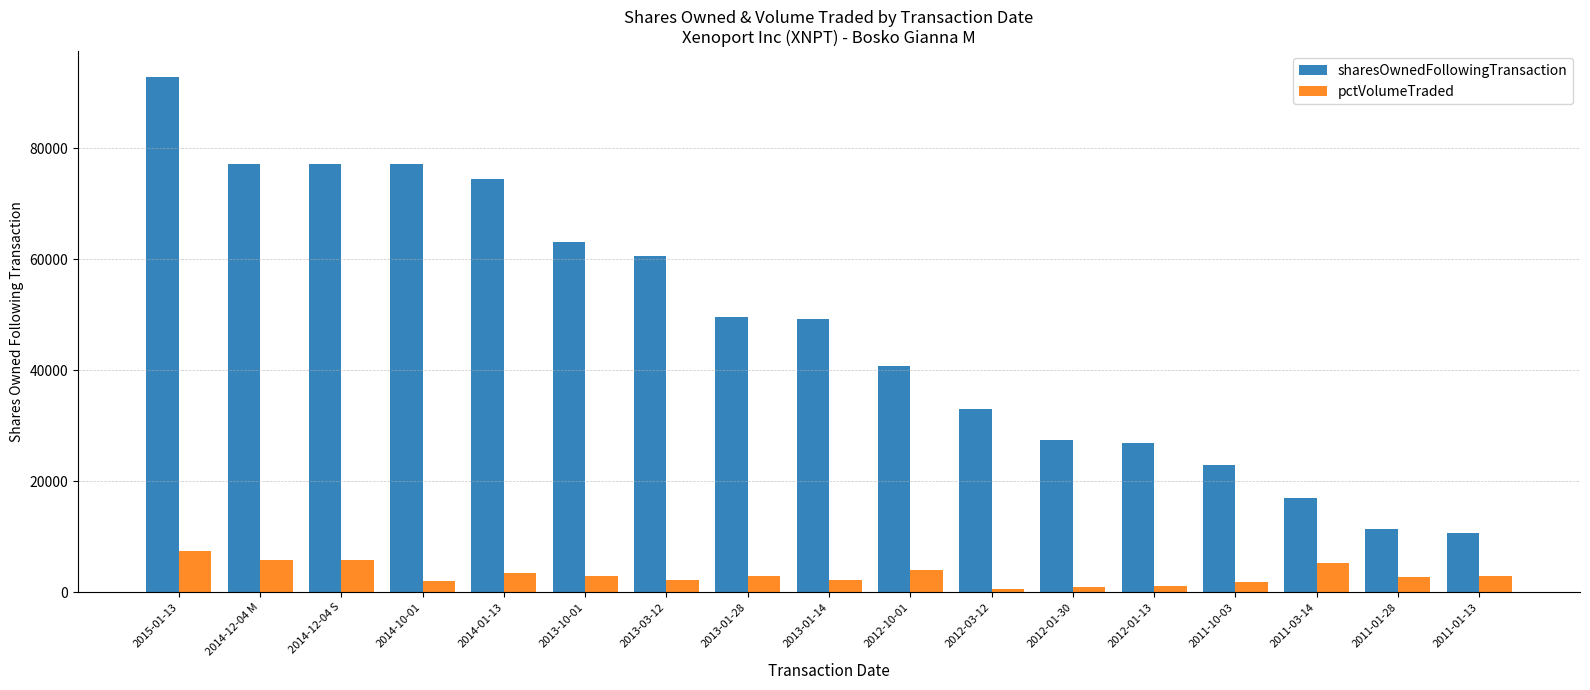

At 2014-12-04 S, list the series in order from largest to smallest.

sharesOwnedFollowingTransaction, pctVolumeTraded